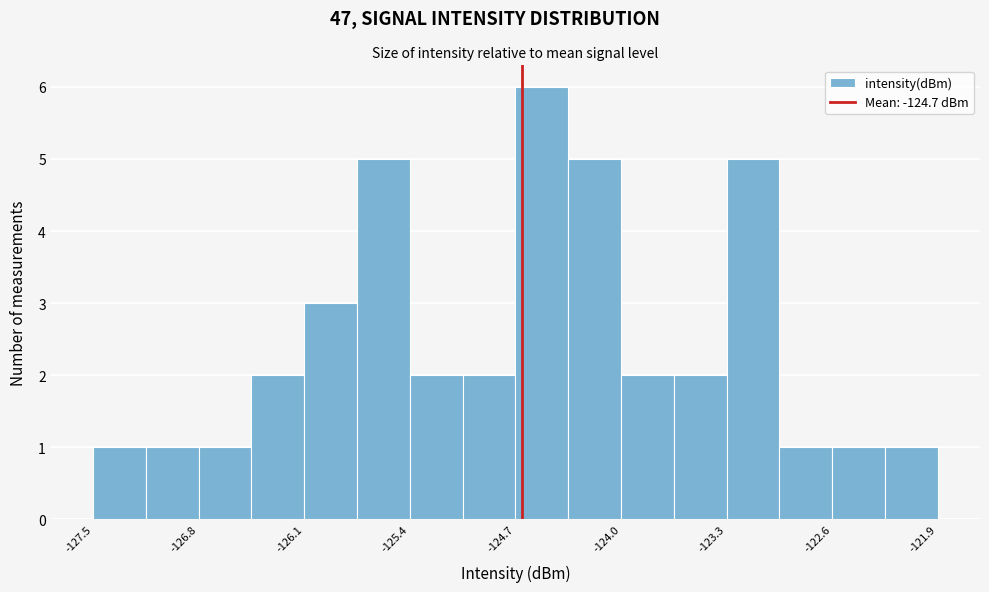

Around what value on the x-axis is the tallest bar? Give the approximate position of its centre, as read against the axis.

-124.5